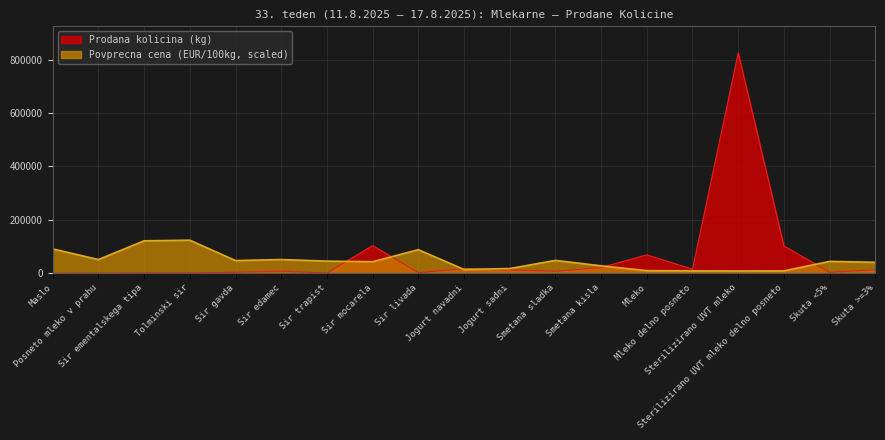

How many lines are shown in the chart?

2